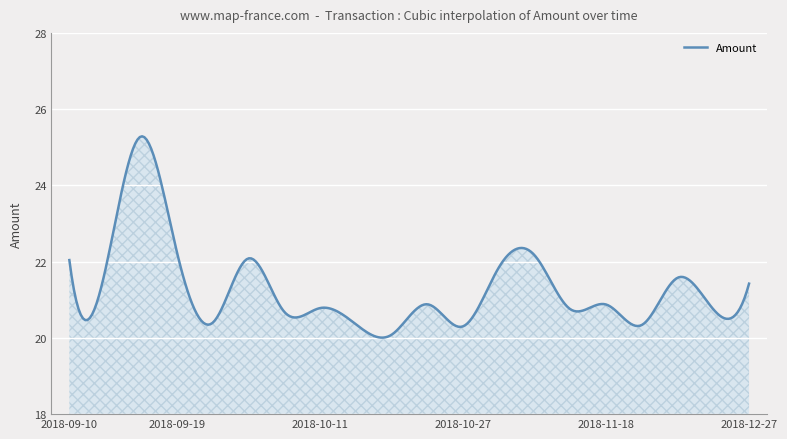

What is the smallest value displayed?

20.0